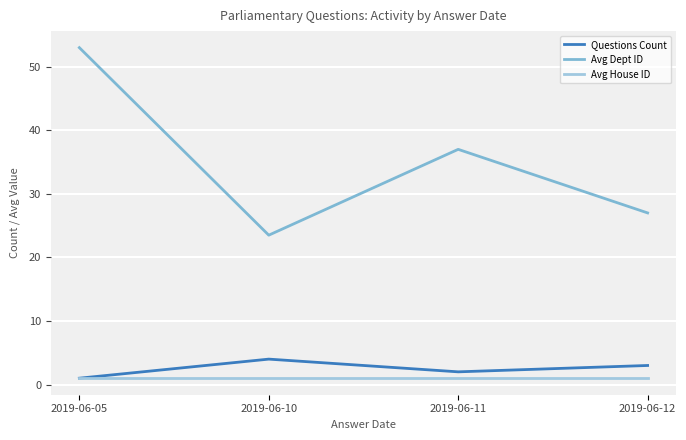

The Avg Dept ID series shows 23.5 at 2019-06-10. True or false?

True